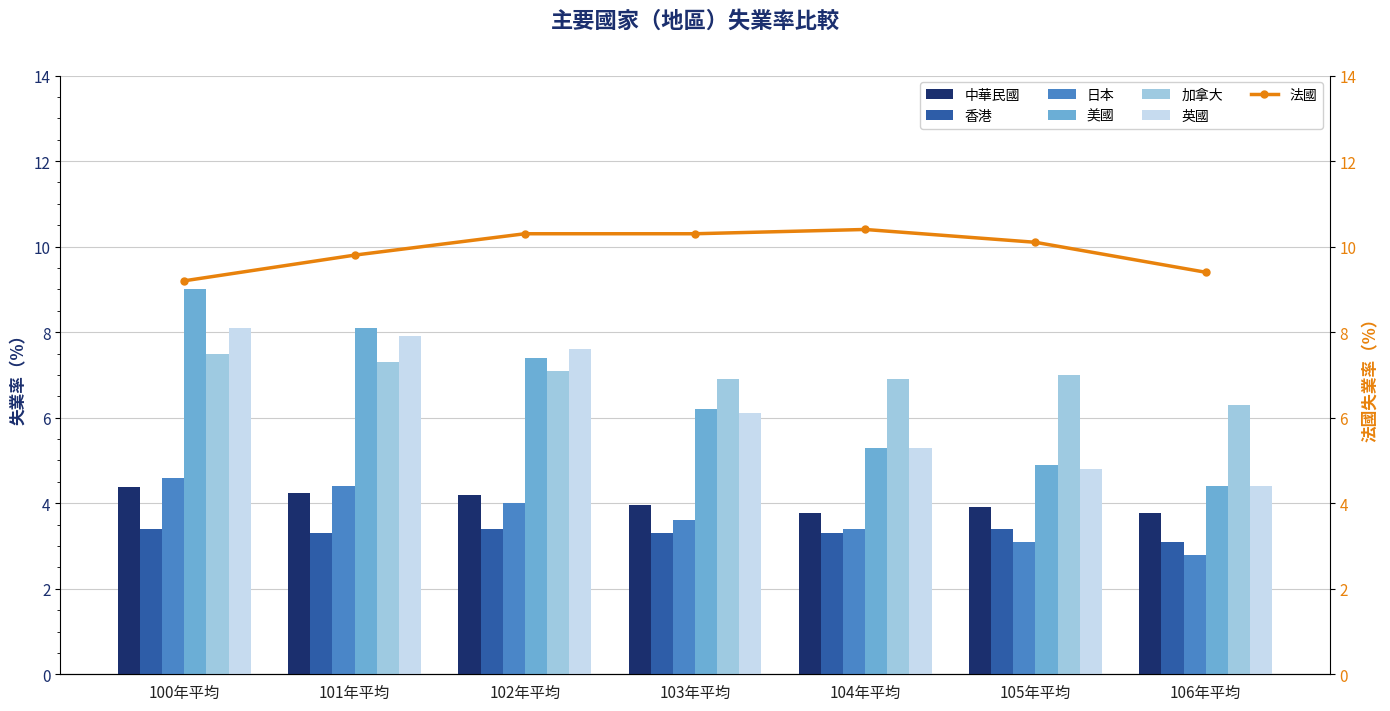

List the labels in order of 美國 value, smallest first.

106年平均, 105年平均, 104年平均, 103年平均, 102年平均, 101年平均, 100年平均